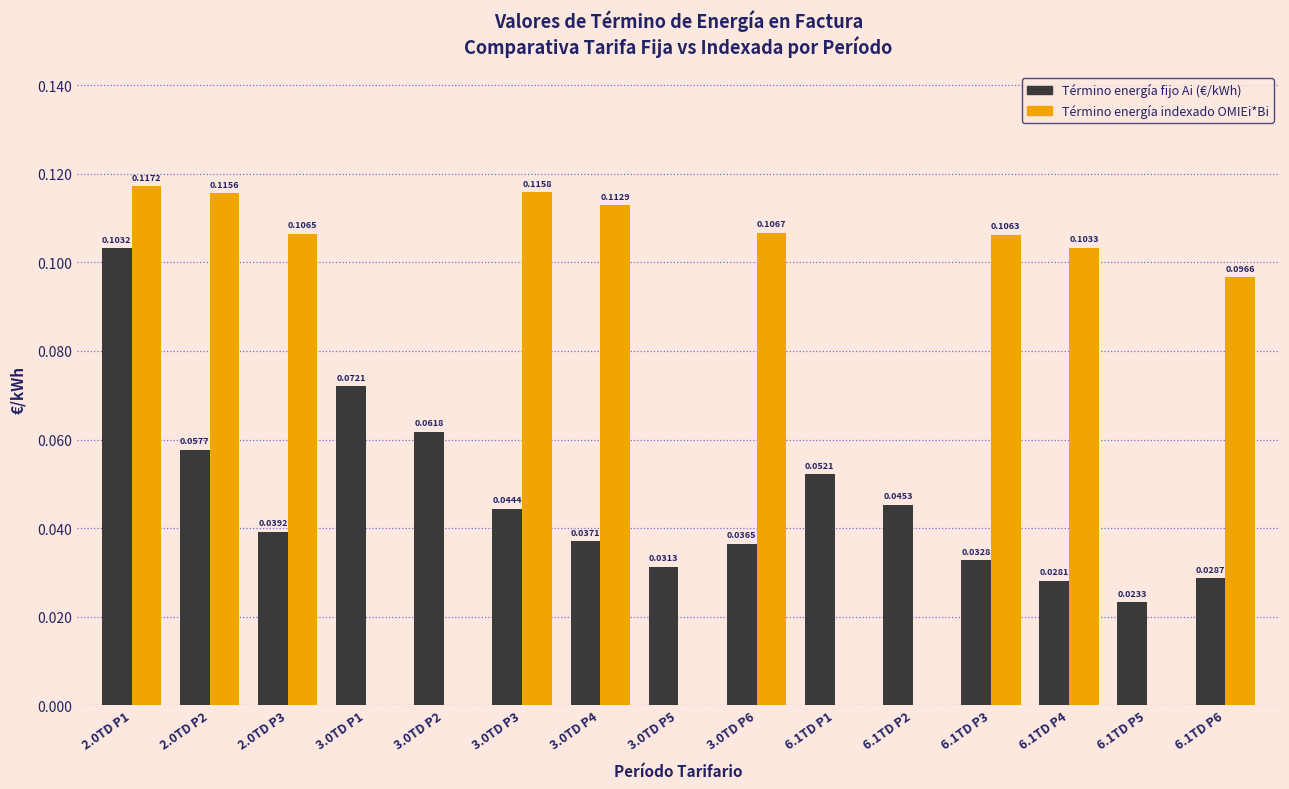

Count the number of data series in this chart.

2